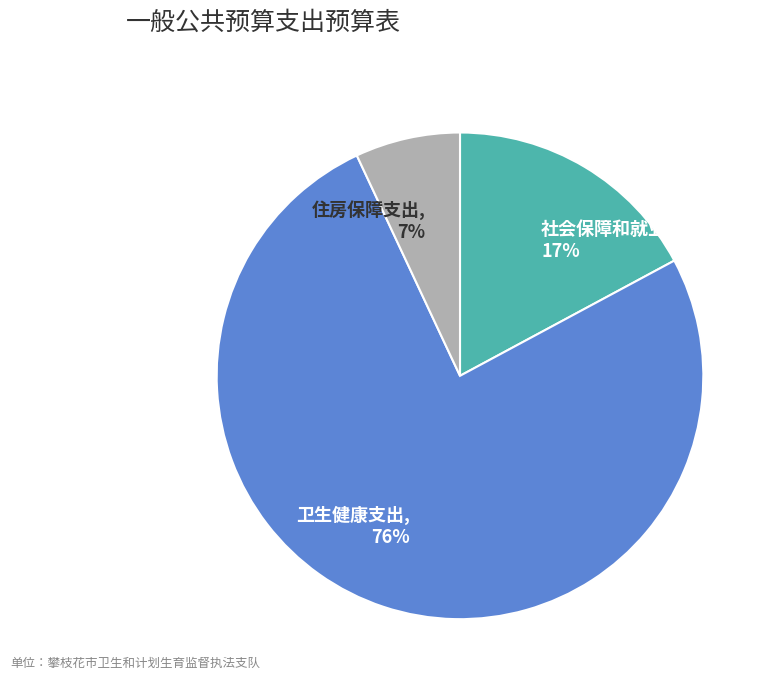

Do 社会保障和就业支出, 17% and 住房保障支出, 7% together represent more than half of the pie?

No